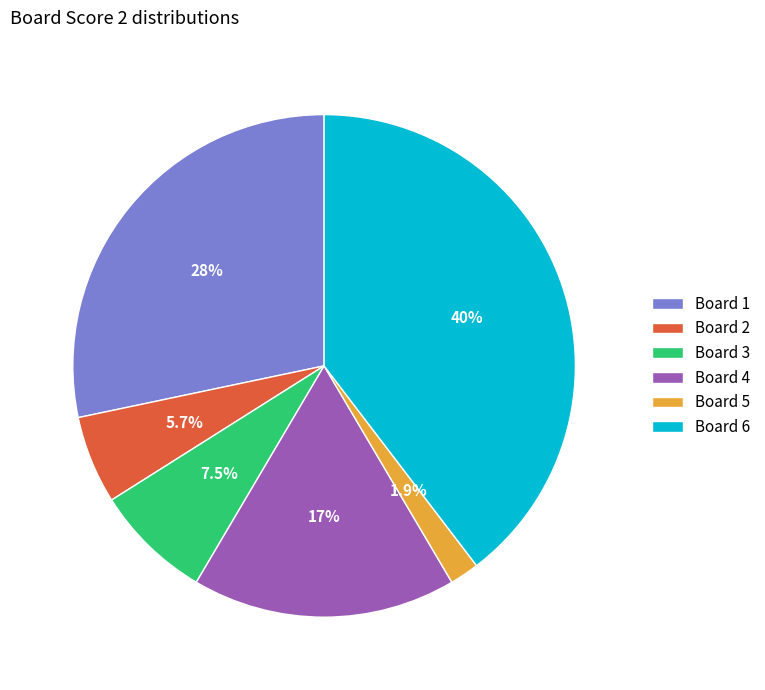

Approximately how many times larger is the value at Board 4 compared to Board 6?

0.4